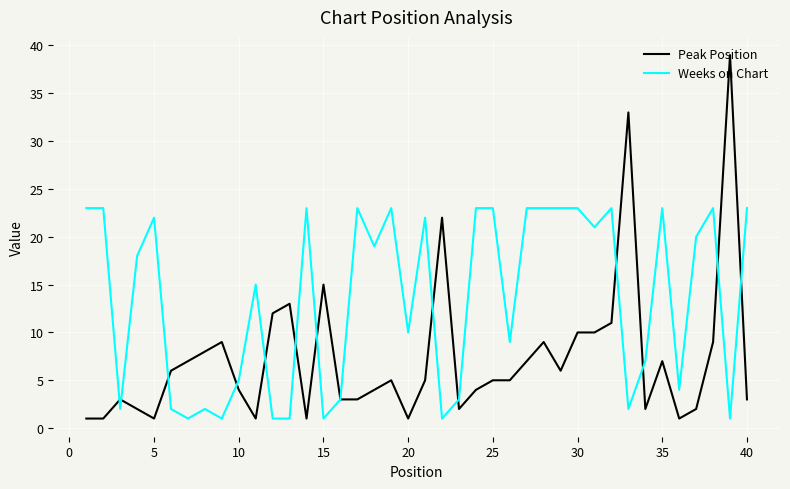

What is the maximum value for Peak Position?

39